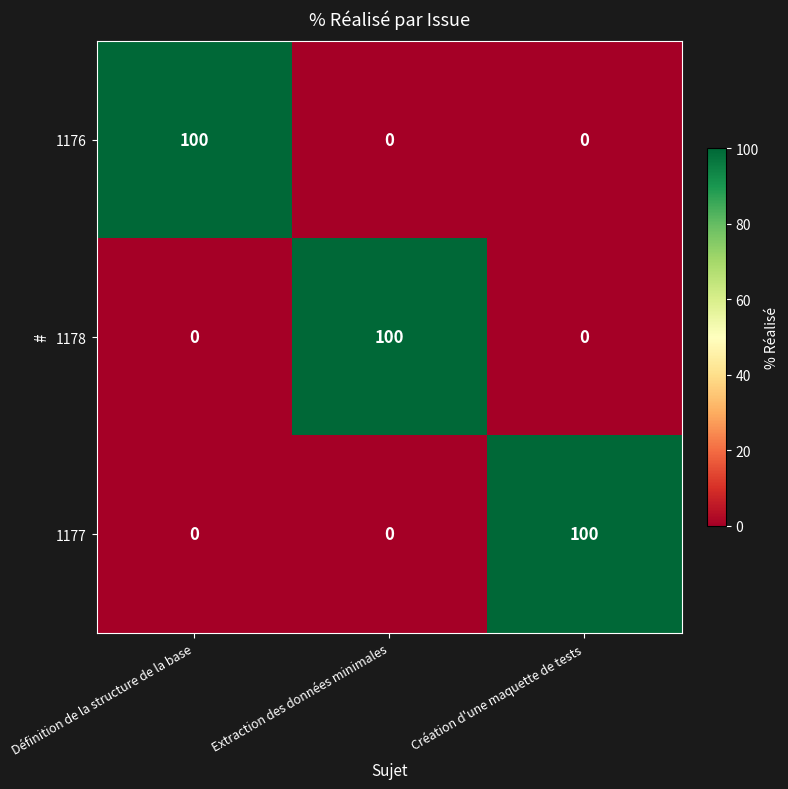

Read the 1177 value at Création d'une maquette de tests, to the nearest 5.

100